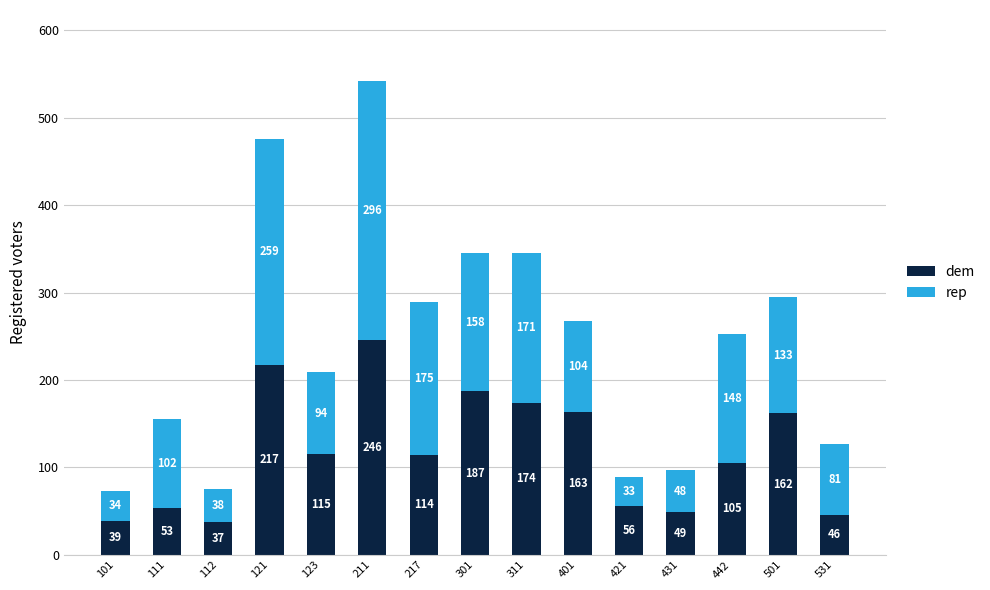

Are the bars horizontal?

No